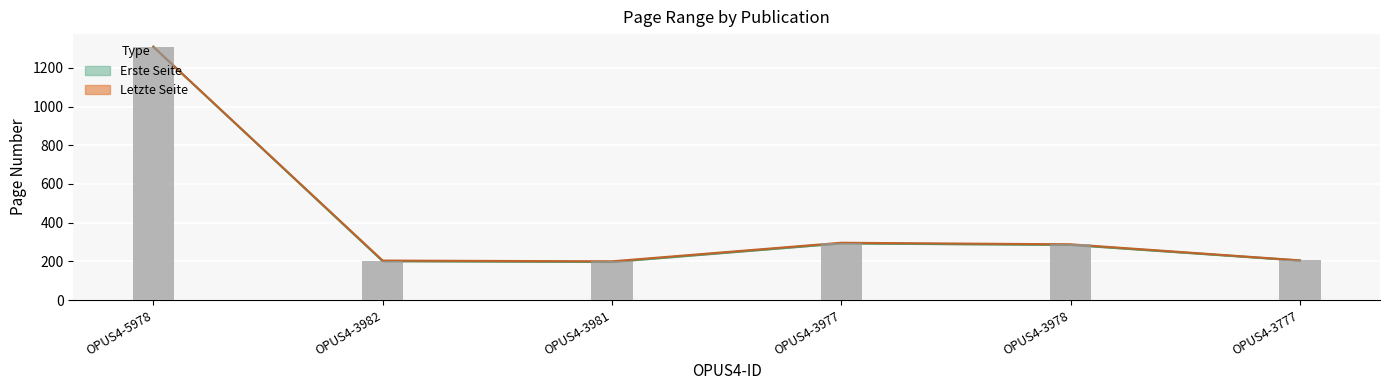

The Letzte Seite series shows 204 at OPUS4-3982. True or false?

True